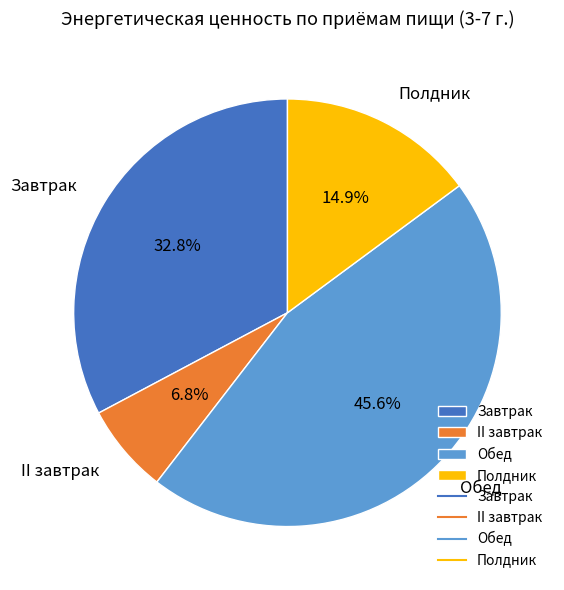

The Завтрак slice represents 40% of the pie. True or false?

False